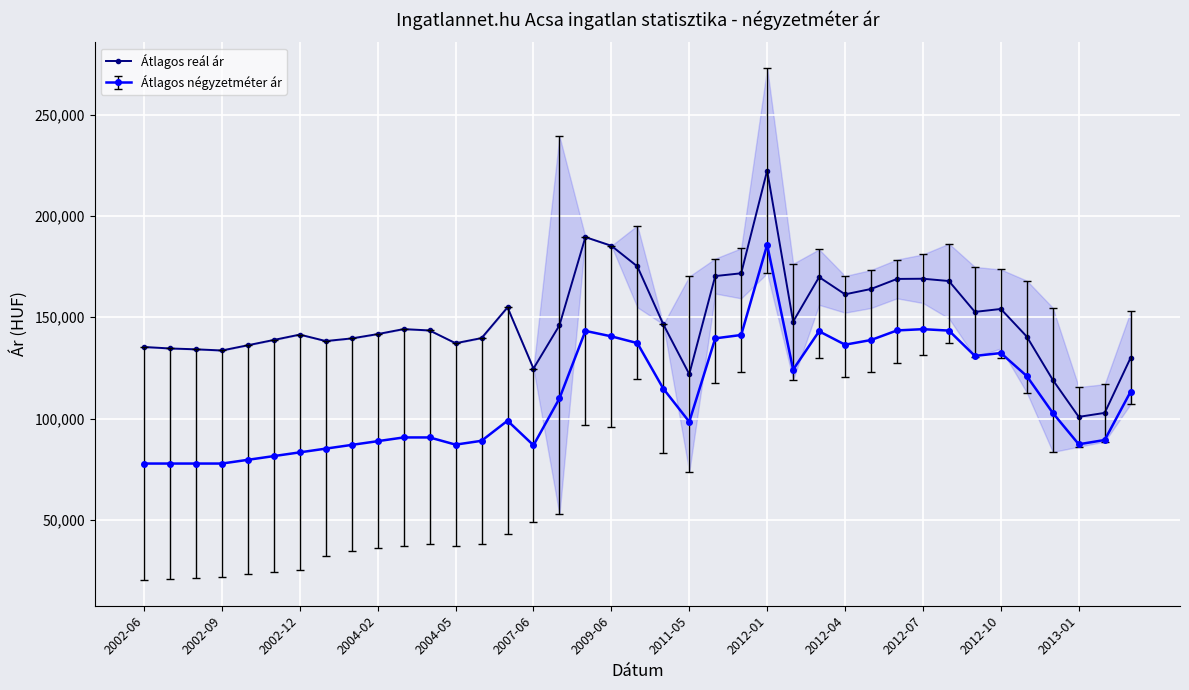

True or false: Átlagos reál ár and Átlagos négyzetméter ár cross at least once.

False